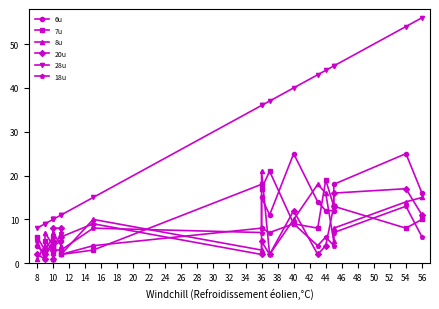

Reading left to right, extract all data points from this chart.

6u: 4	2	3	6	2	3	4	5	2	4	8	15	11	25	14	12	12	18	25	16
7u: 6	3	5	3	4	3	3	3	2	3	18	17	21	9	8	19	13	13	8	10
8u: 1	4	7	4	1	7	7	4	2	10	3	21	2	10	18	16	5	8	14	15
20u: 2	1	2	5	1	3	8	8	6	9	2	5	2	12	2	4	13	16	17	11
28u: 8	9	9	10	10	10	10	11	11	15	36	36	37	40	43	44	45	45	54	56
18u: 5	1	2	4	4	5	3	7	3	8	7	8	7	9	4	6	4	7	13	6